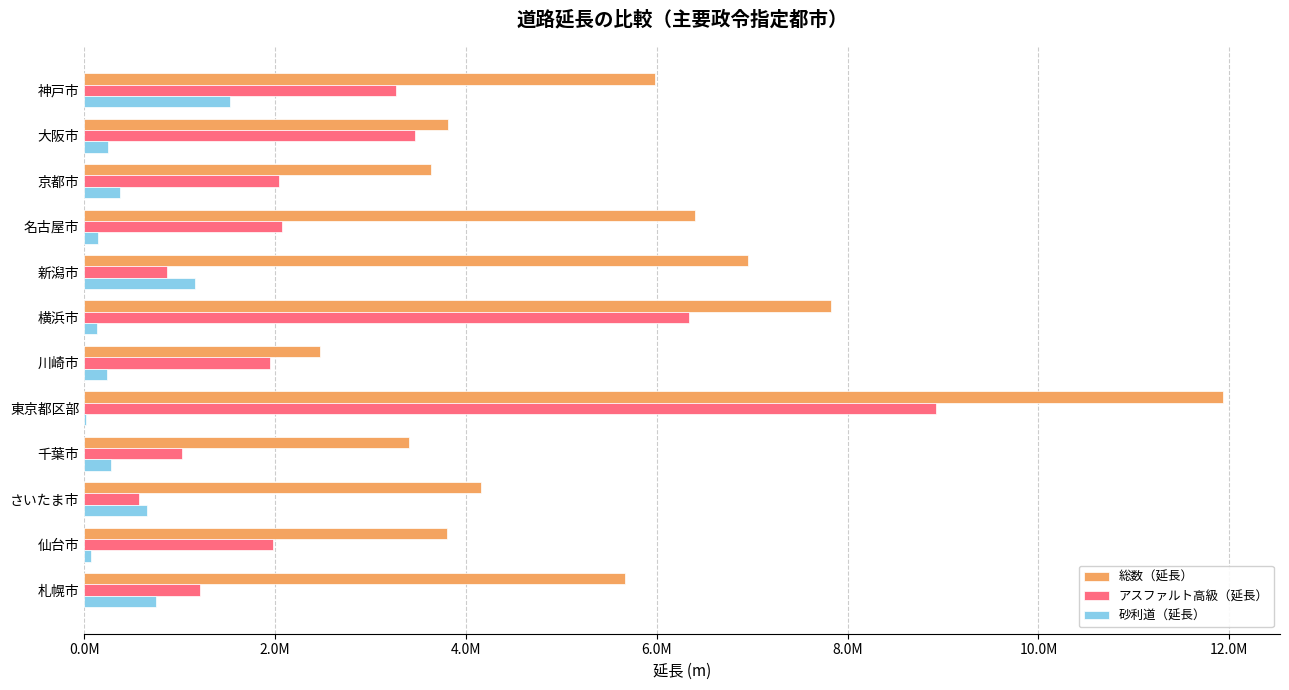

Which series has the largest range (max minus min)?

総数（延長）